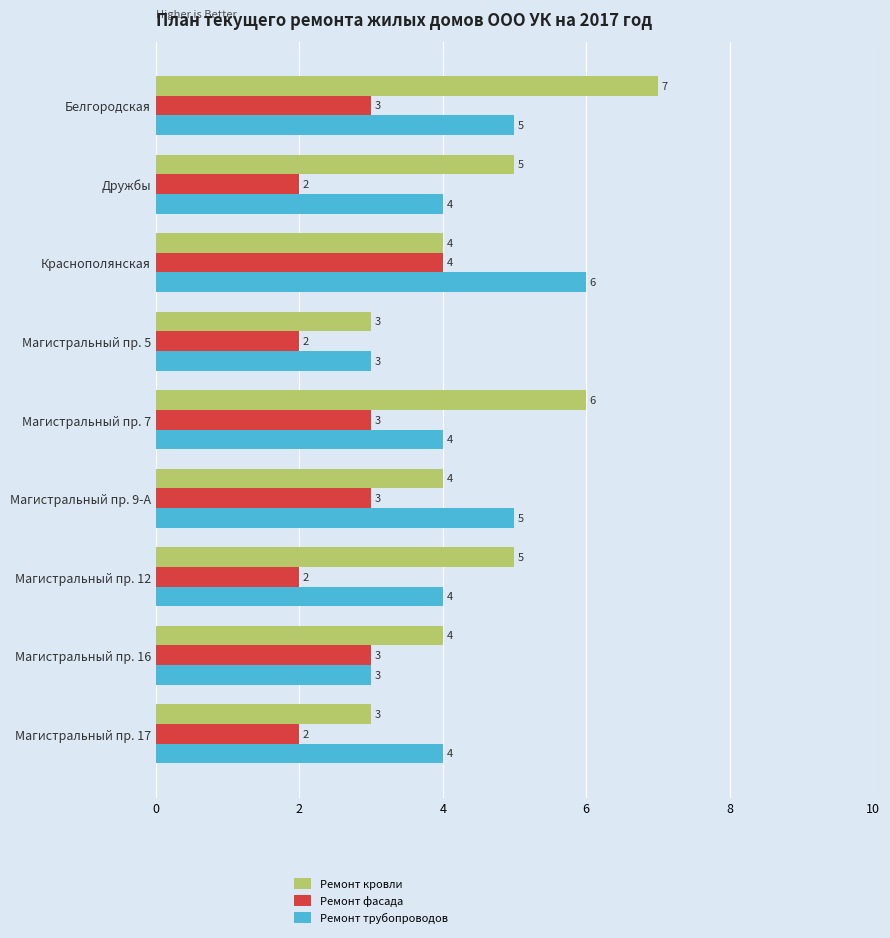

How many data points in Ремонт фасада are less than 3?

4